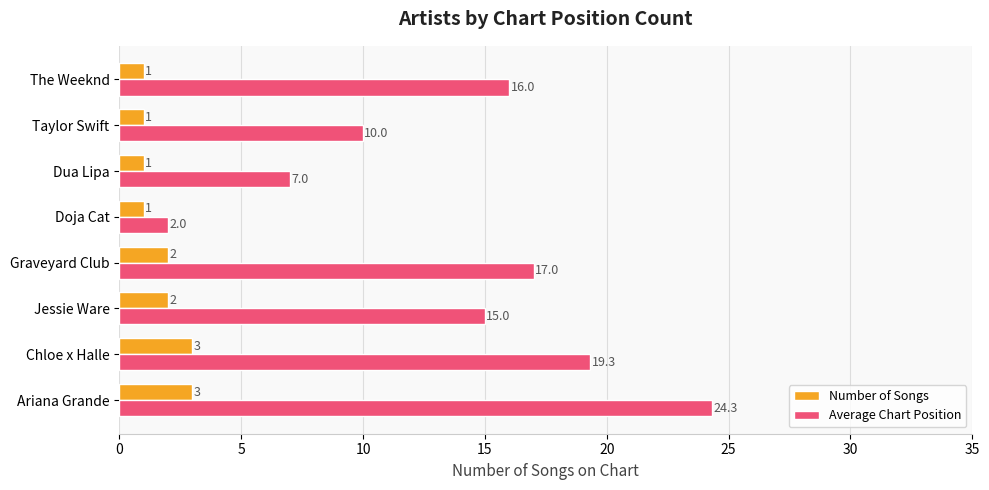

How many categories are shown in the chart?

8